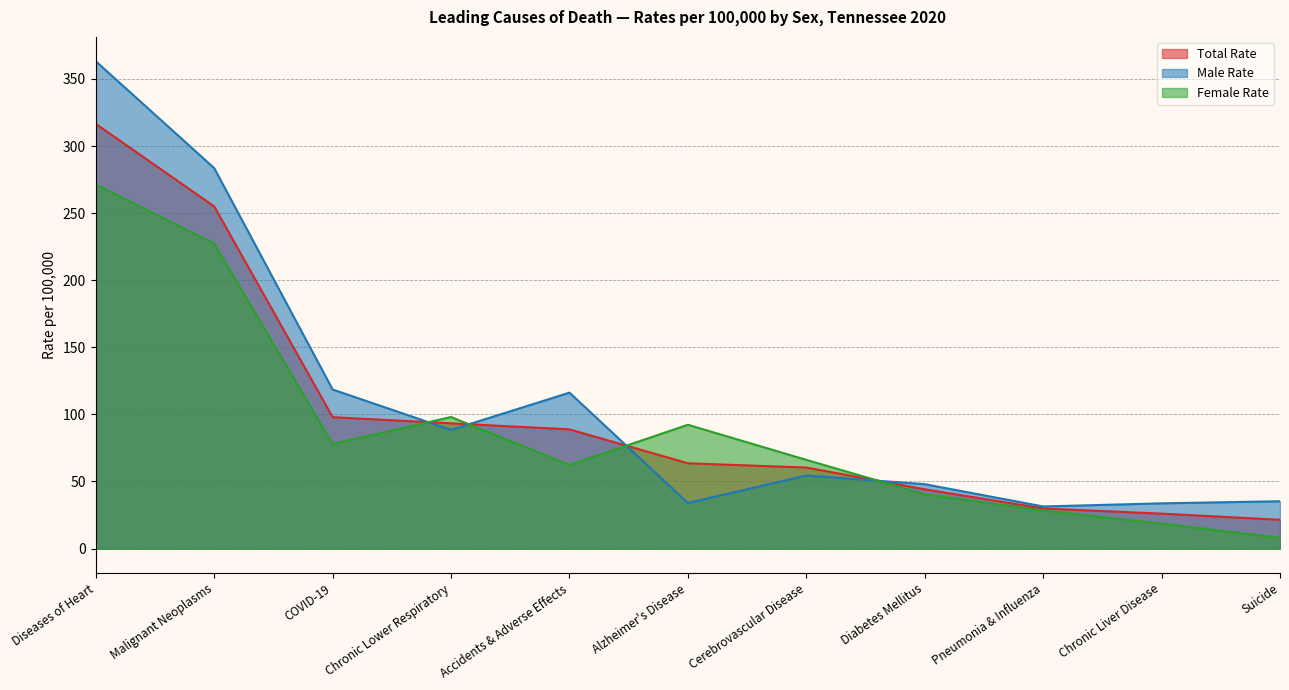

What is the sum of the Total Number values at Accidents & Adverse Effects and COVID-19?

186.8